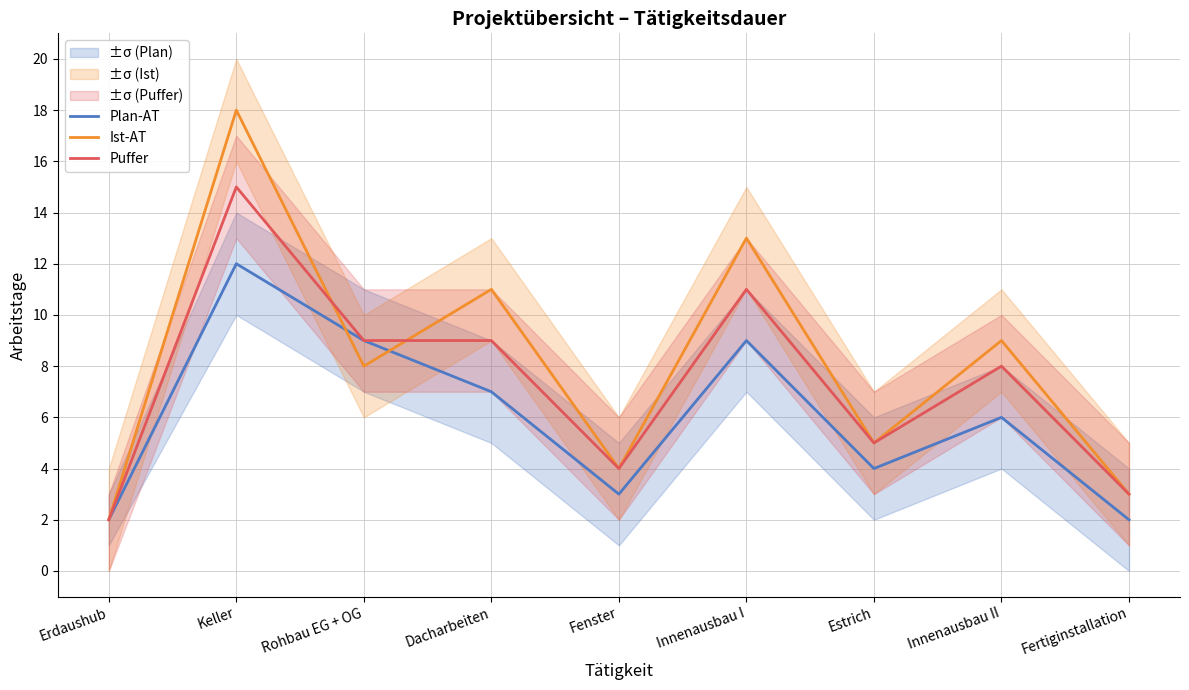

Which series changed the most between Fenster and Innenausbau II?

Ist-AT